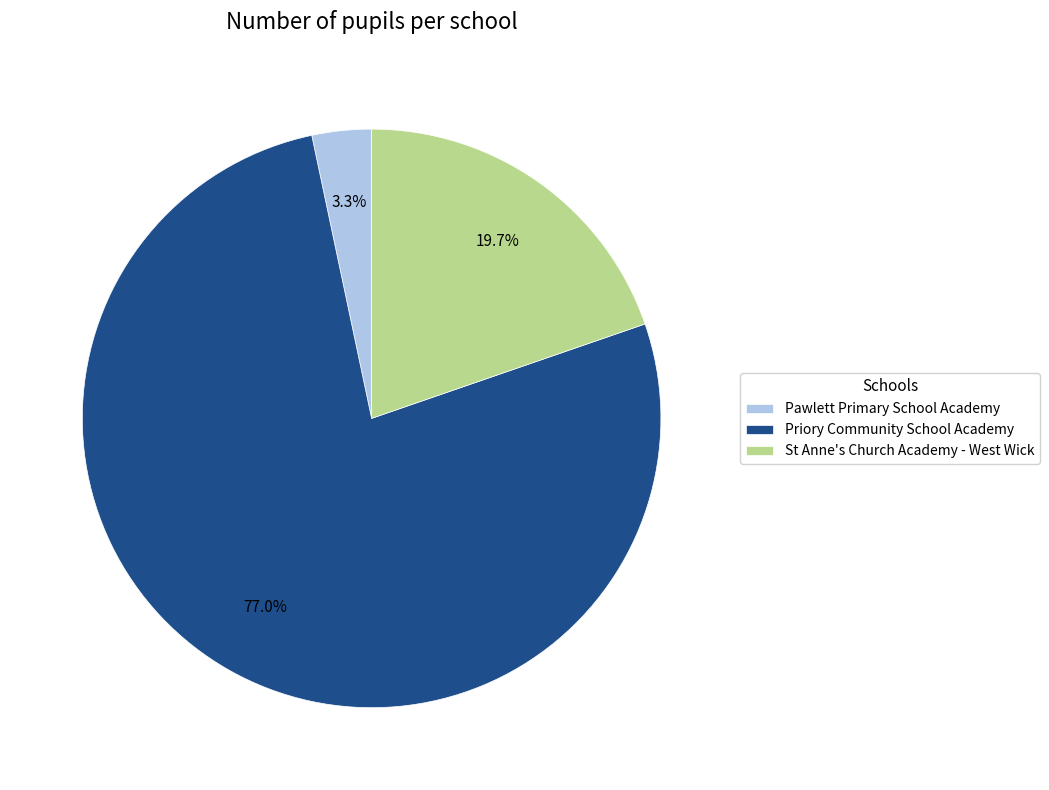

The Pawlett Primary School Academy slice represents 3% of the pie. True or false?

True